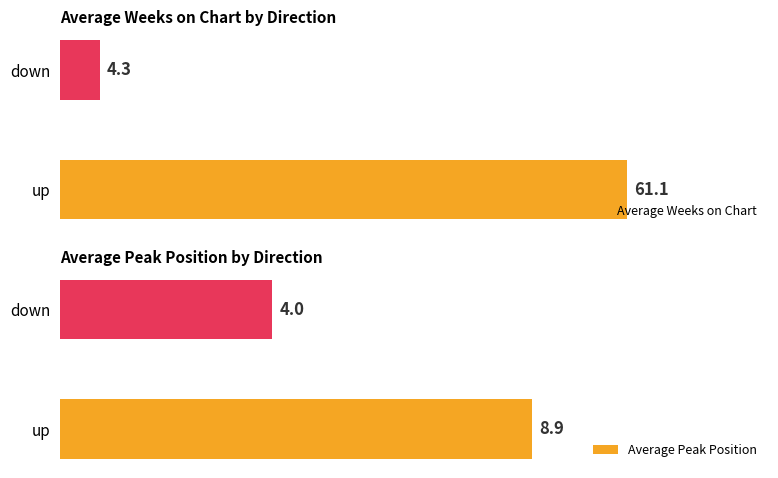

What are all the series names shown in the legend?

Average Weeks on Chart, Average Peak Position